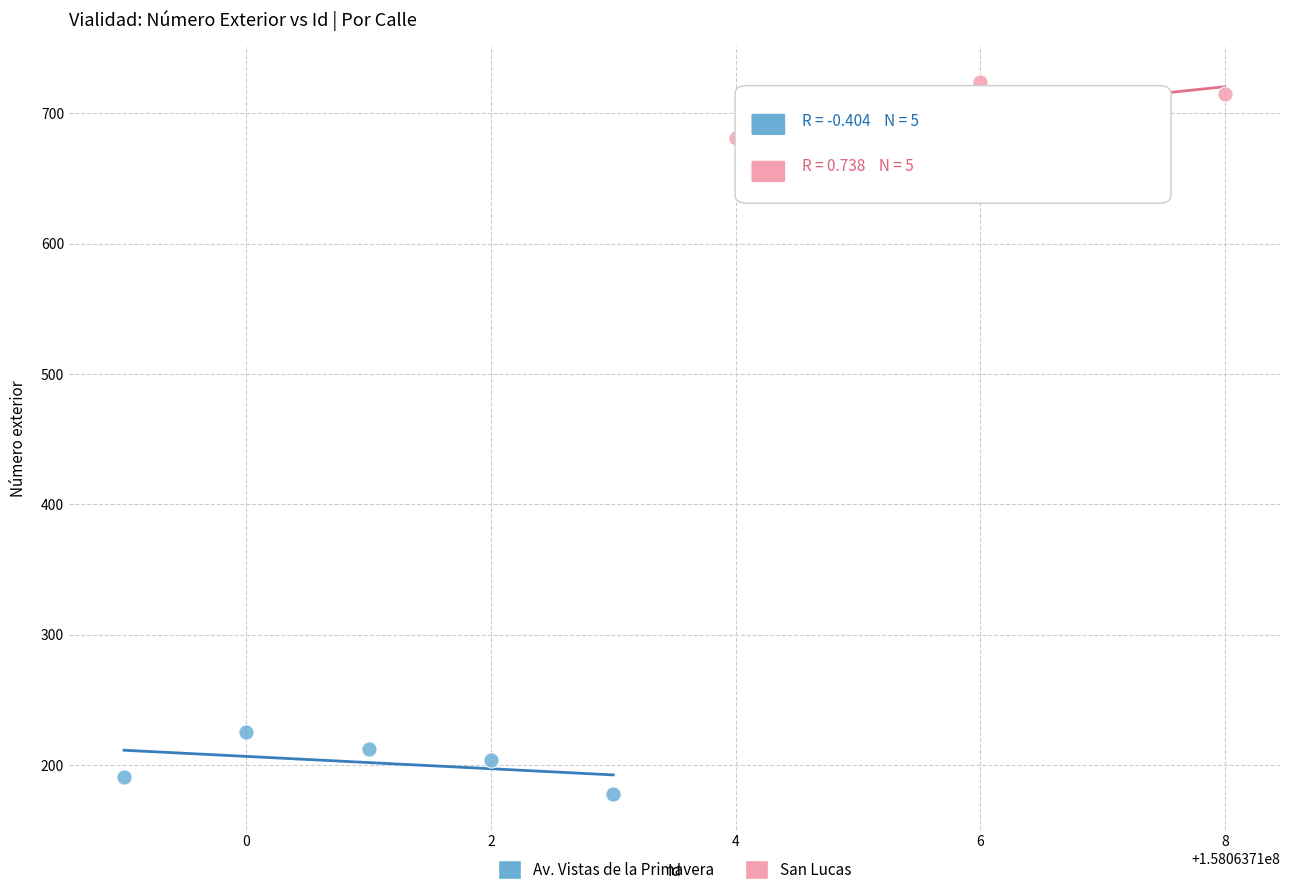

Which series reaches the minimum Y coordinate?

Av. Vistas de la Primavera